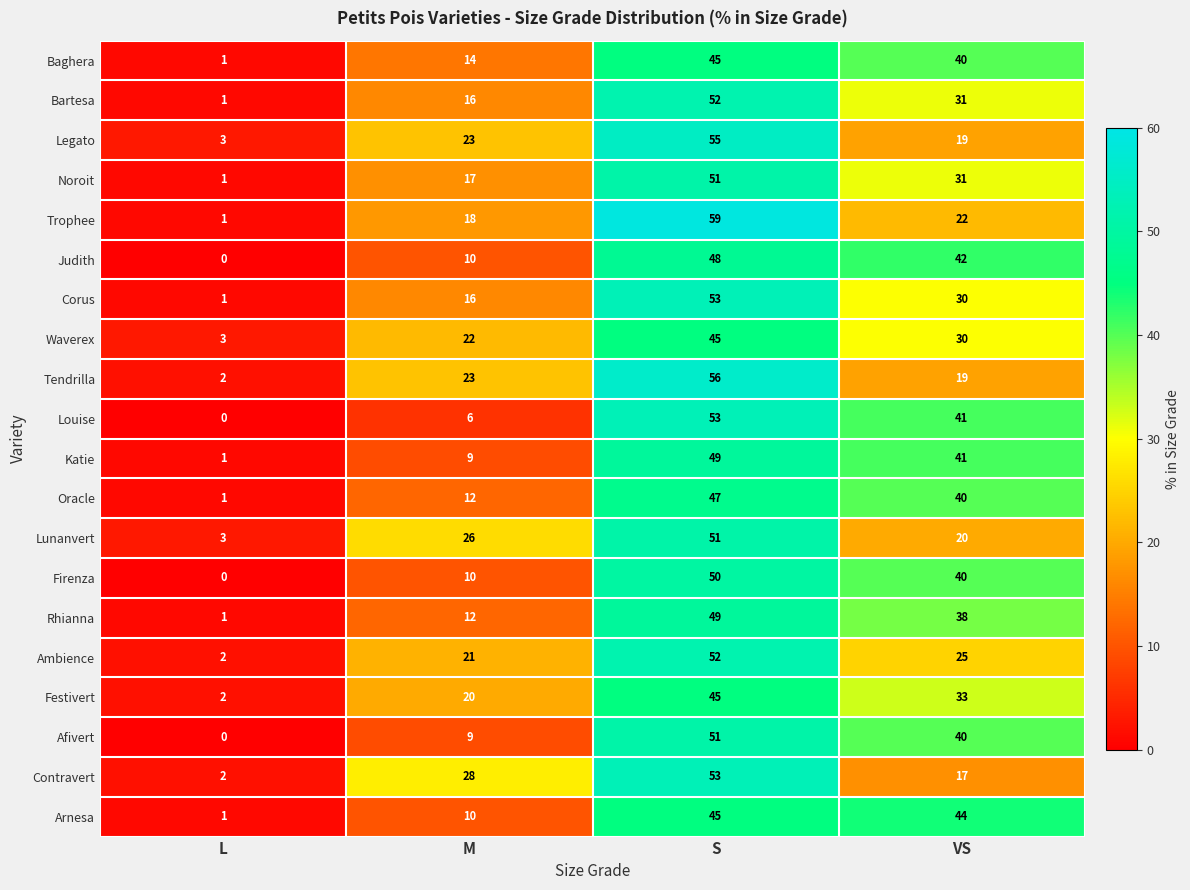

What is the greatest value displayed?

59